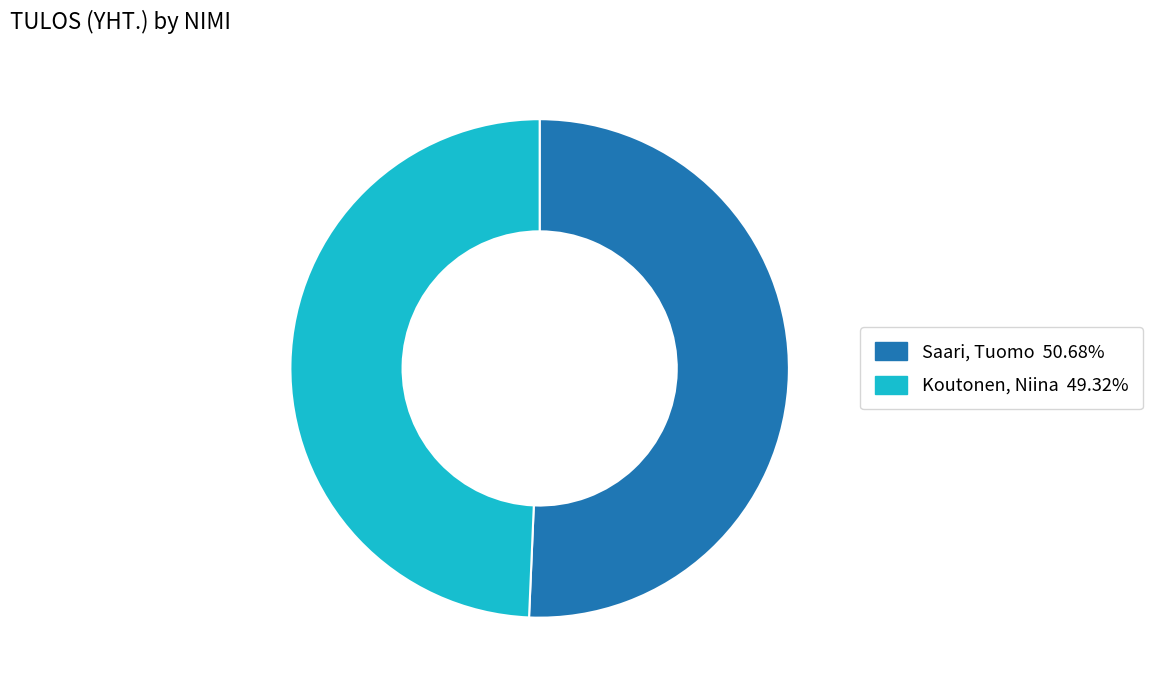

Is the sum of Koutonen, Niina 49.32% and Saari, Tuomo 50.68% greater than half?

Yes